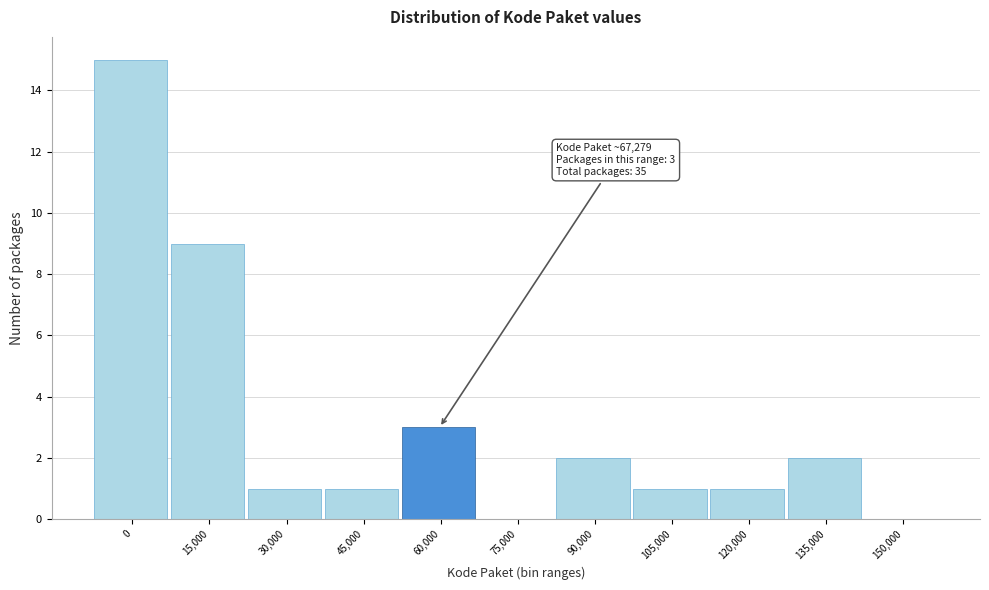

Reading left to right, list all the values displayed in this chart.

0=15	15,000=9	30,000=1	45,000=1	60,000=3	75,000=0	90,000=2	105,000=1	120,000=1	135,000=2	150,000=0